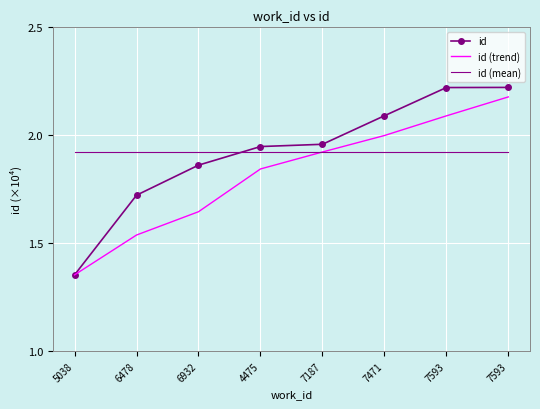

What are all the series names shown in the legend?

id, id (trend), id (mean)